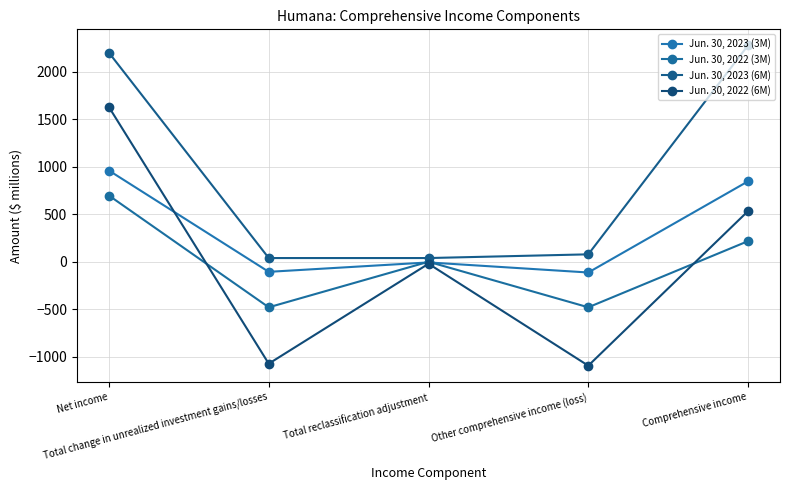

Count the number of categories in the chart.

5